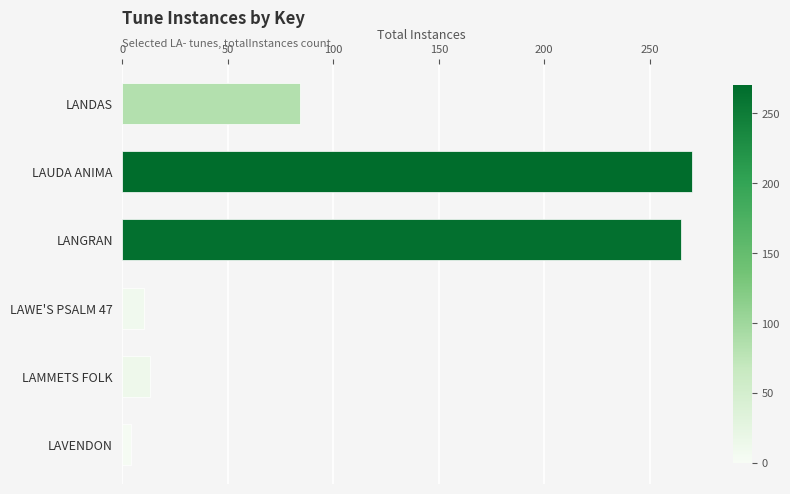

The value at LAUDA ANIMA is 270. True or false?

True